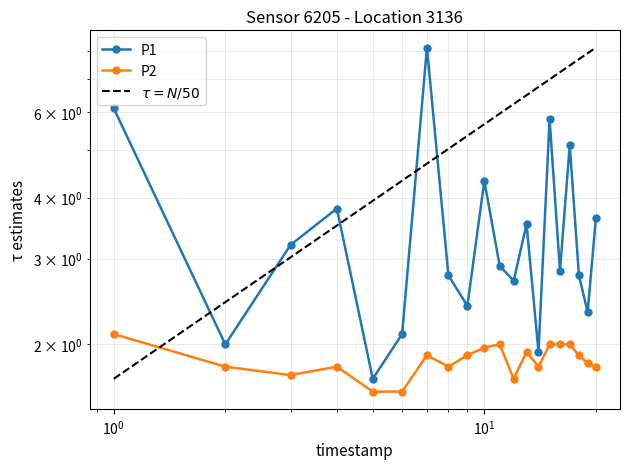

Rank the series at 00:00 from lowest to highest value.

P2, P1